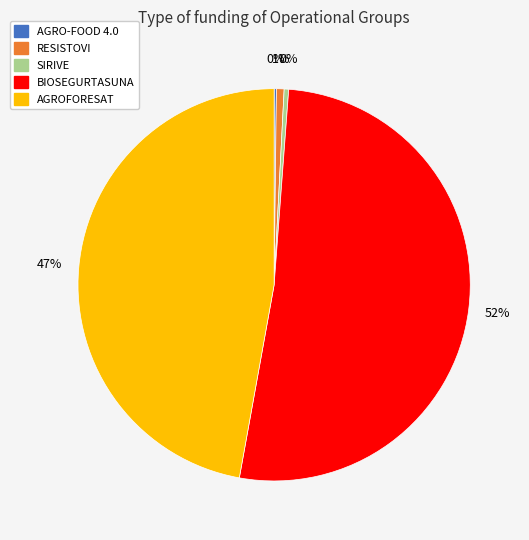

Which category accounts for the majority?

BIOSEGURTASUNA